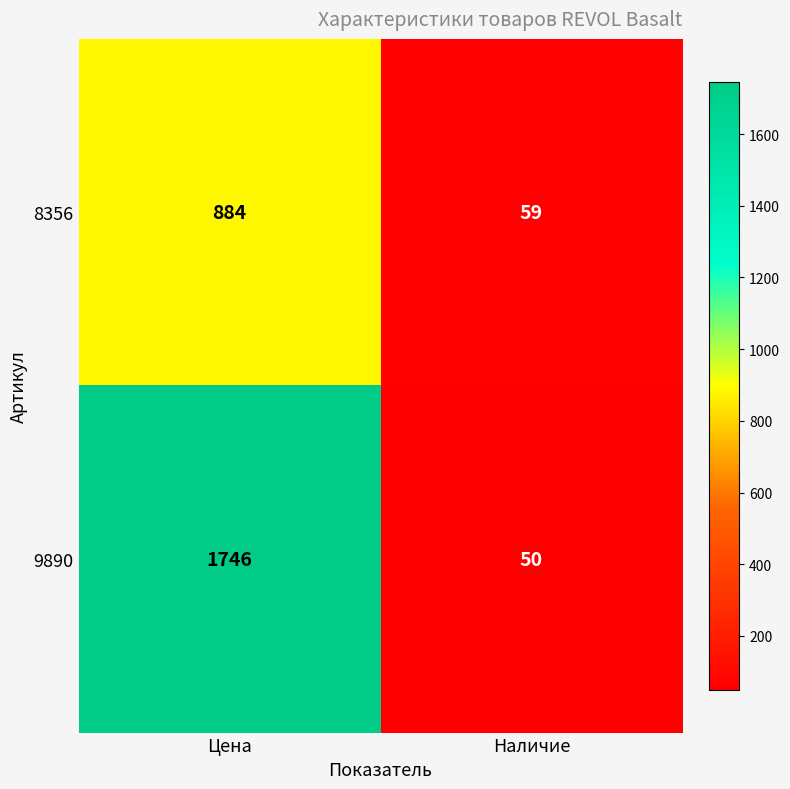

At which category does the chart reach its peak across all series?

Цена